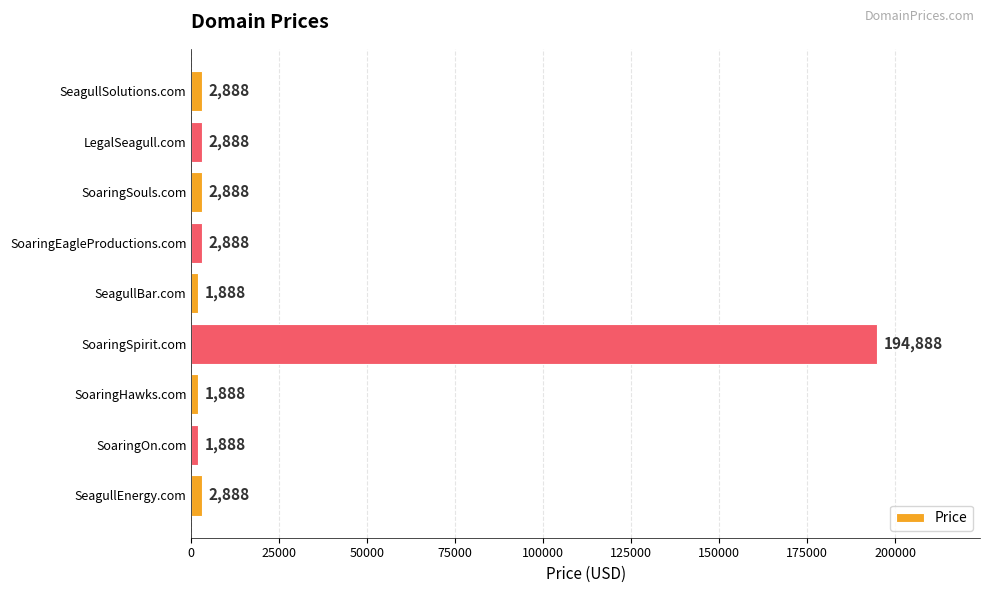

What is the difference between the maximum and minimum values?

193000